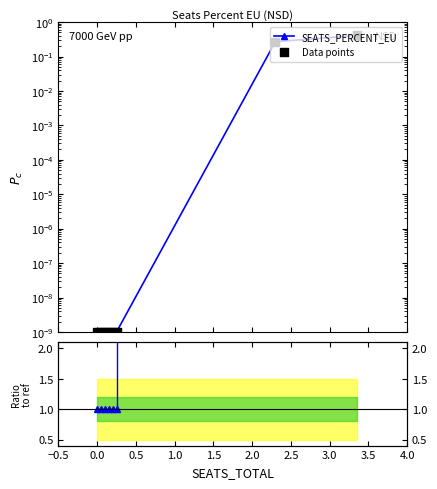

Which series has the widest spread of Y values?

SEATS_PERCENT_EU